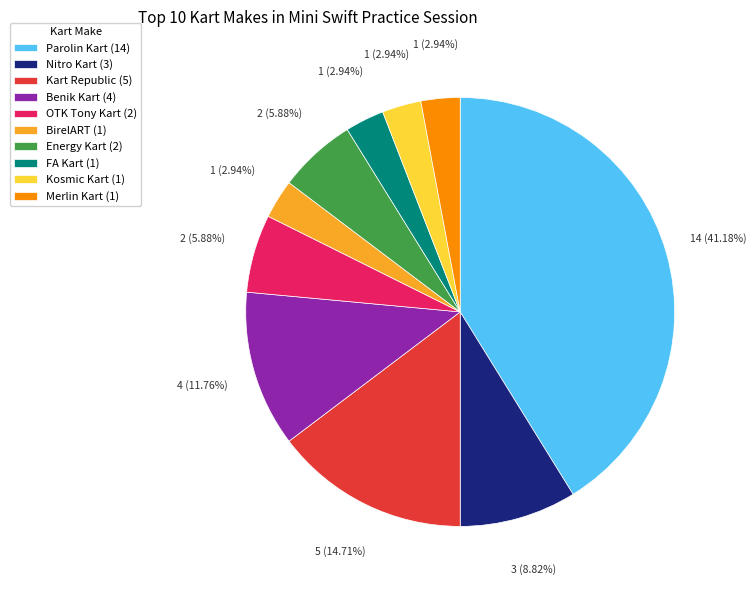

What percentage is NOT represented by Energy Kart?

94.1%